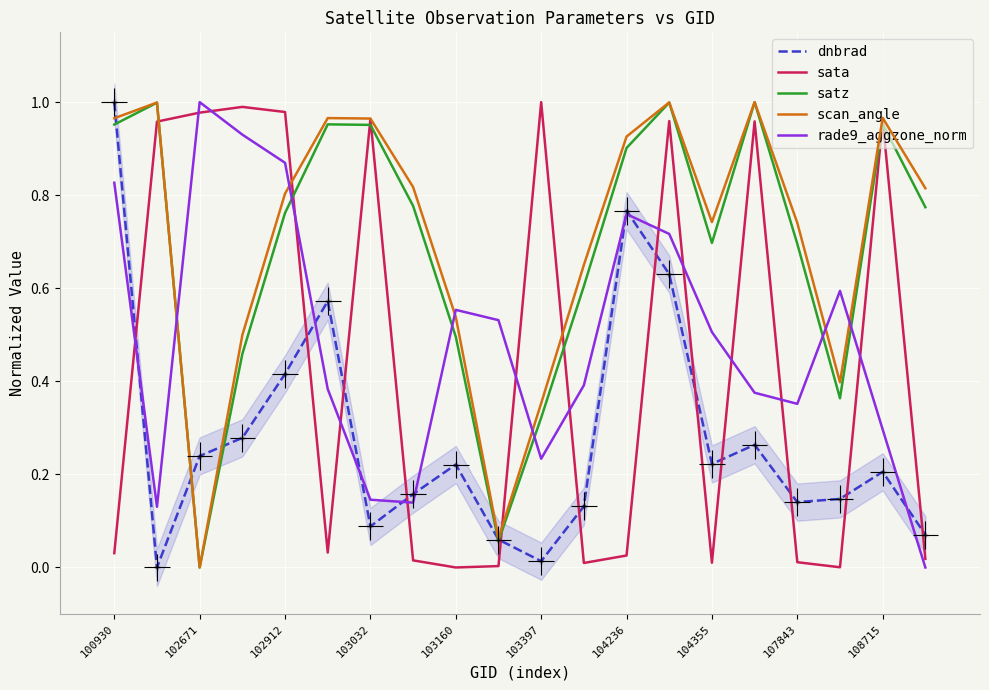

Which series has the largest total across all categories?

scan_angle